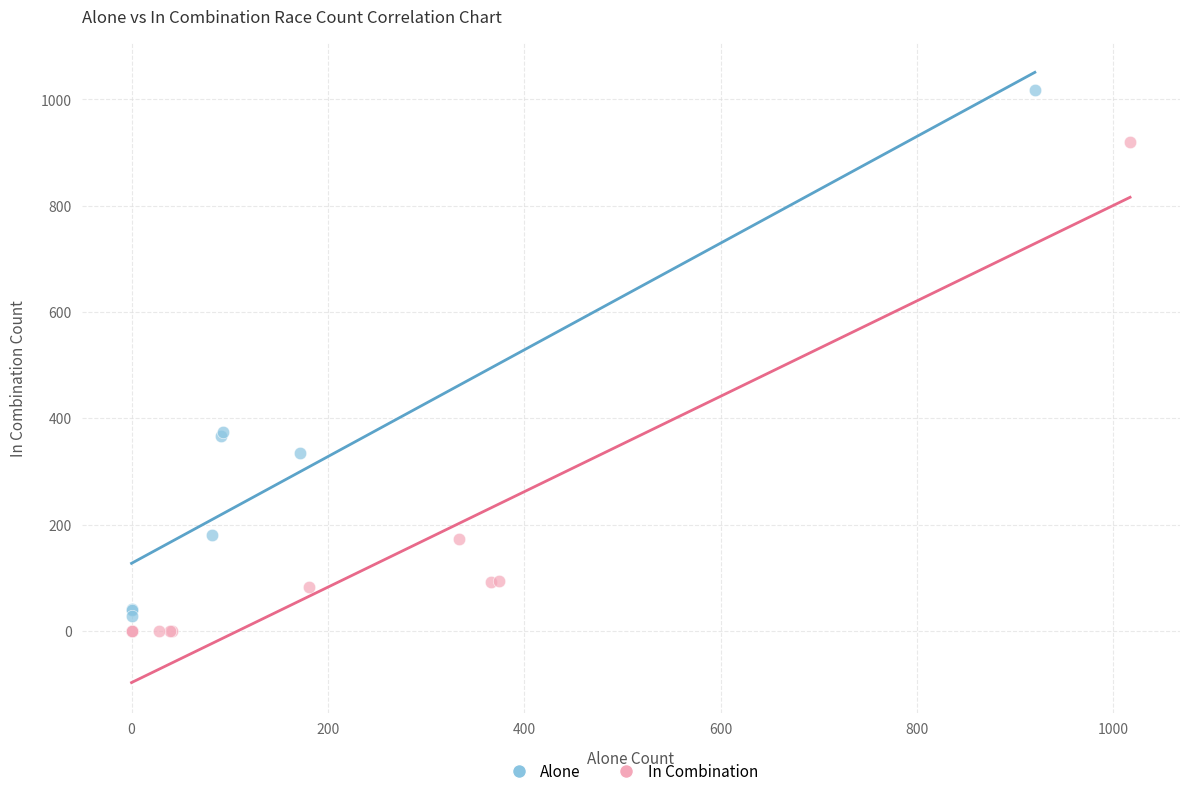

Which series reaches the maximum Y coordinate?

Alone